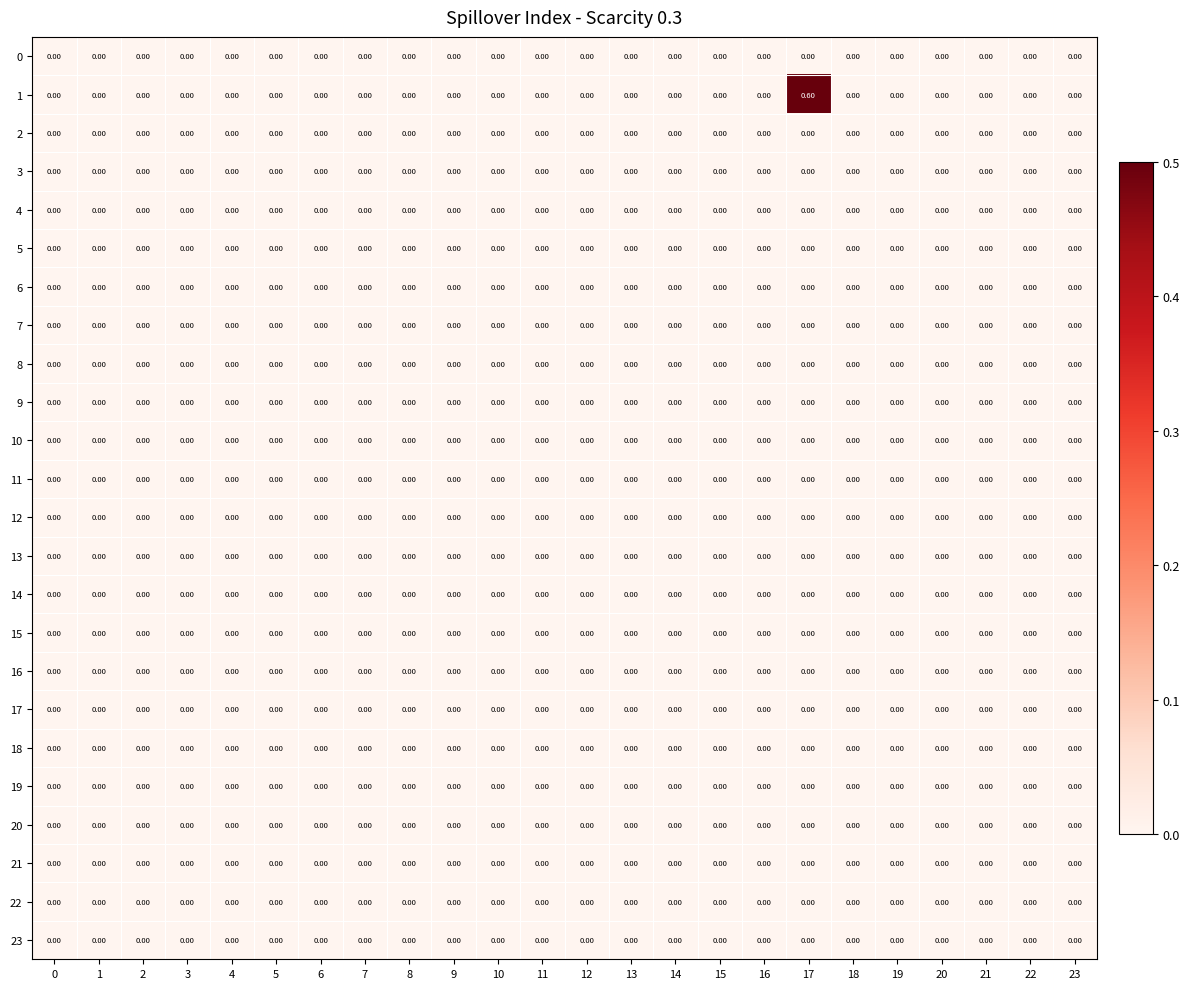

What is the sum of all 1 values?

0.6